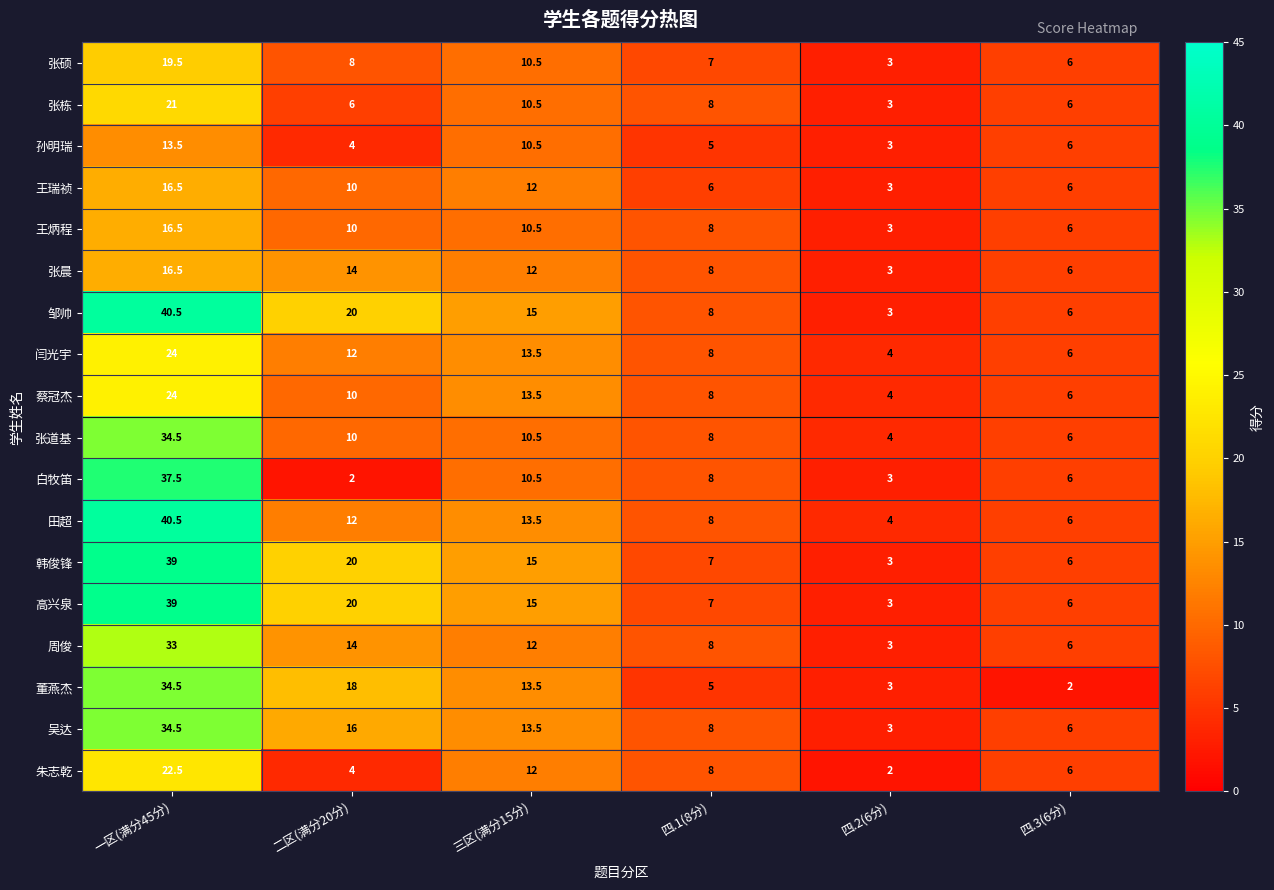

Which series has the widest spread of values?

邹帅